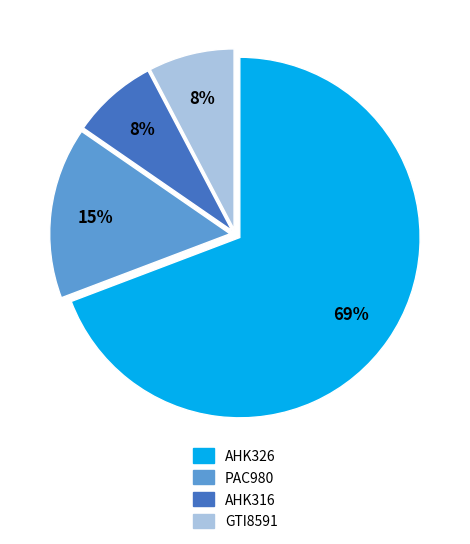

Which category has the biggest portion of the pie?

AHK326